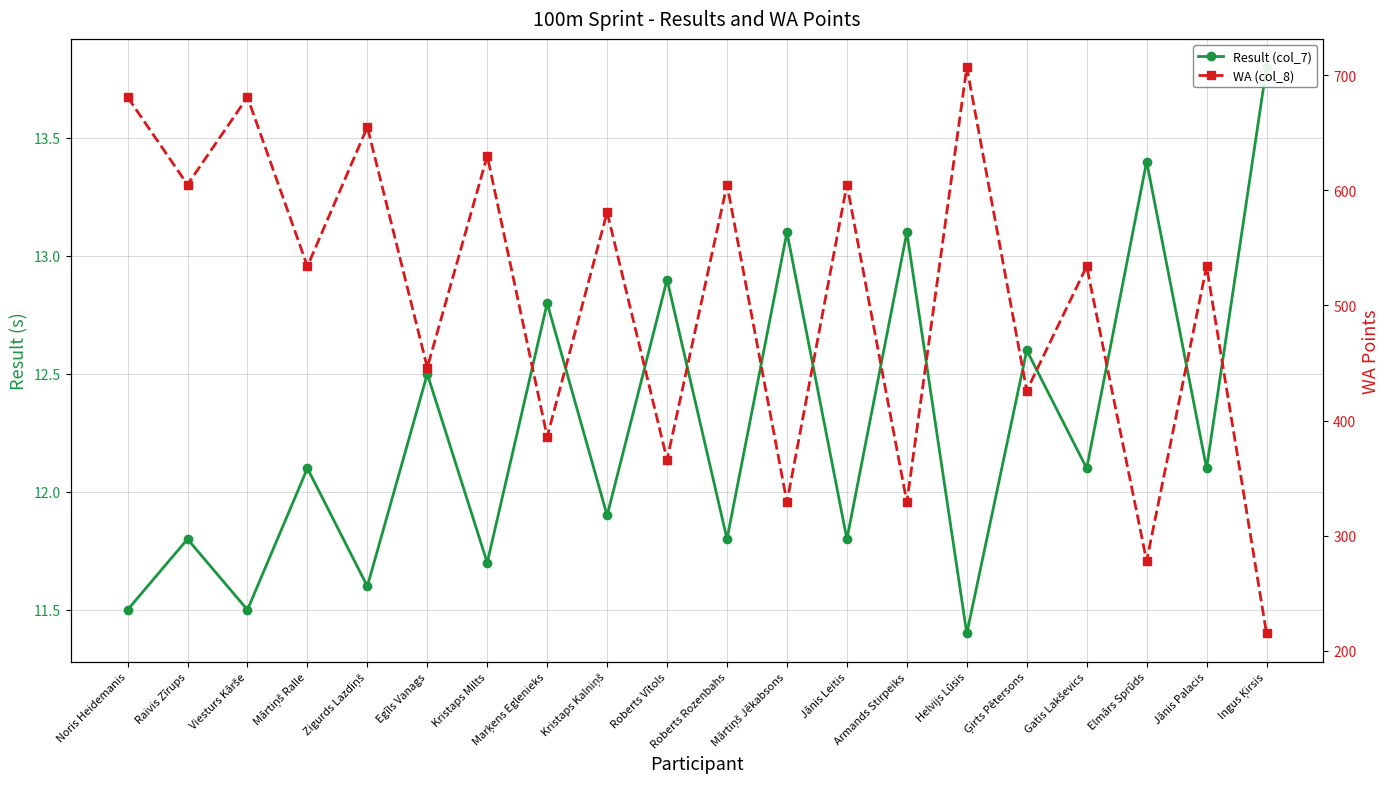

Does the chart have visible grid lines?

Yes